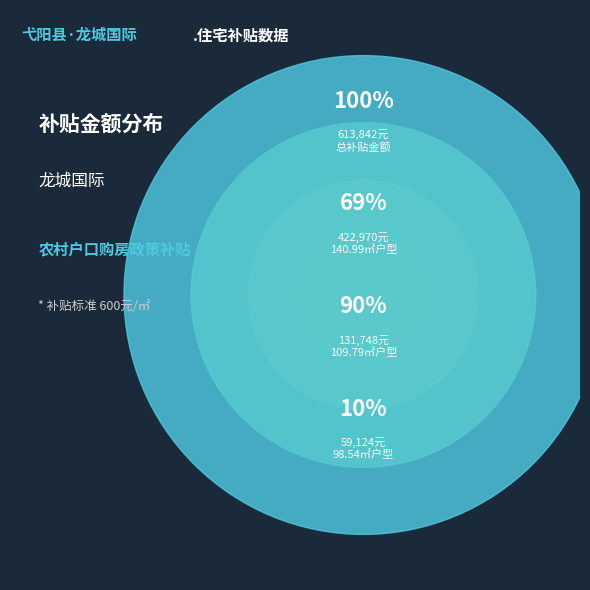

The 10-103 slice represents 1% of the pie. True or false?

False